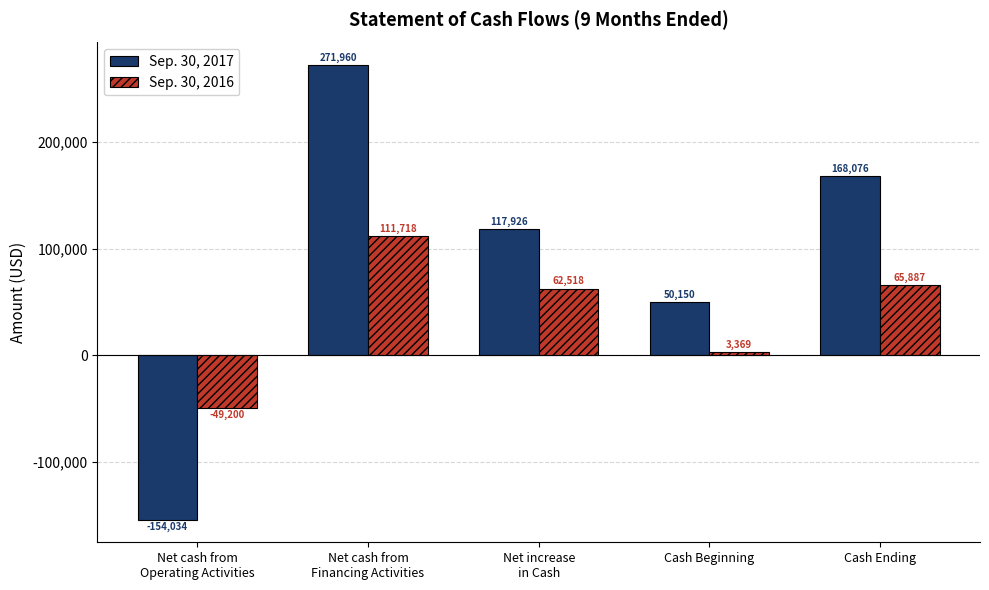

Which series has the widest spread of values?

Sep. 30, 2017